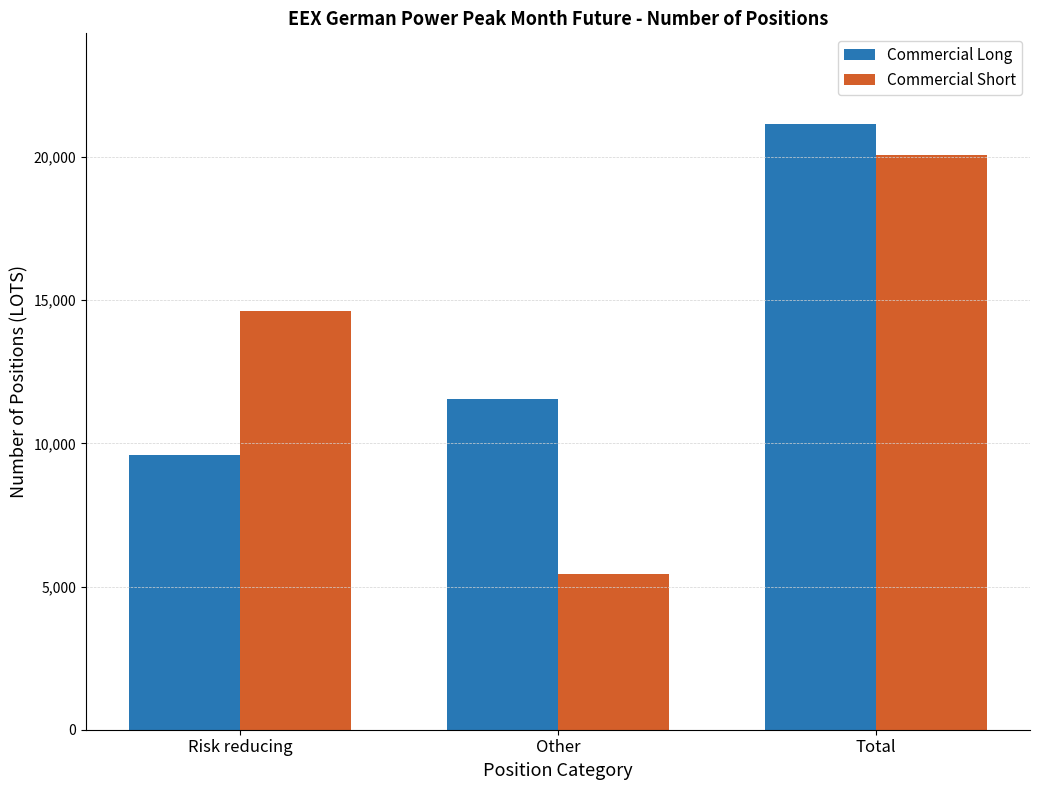

The value of Commercial Long at Risk reducing is 5634. True or false?

False